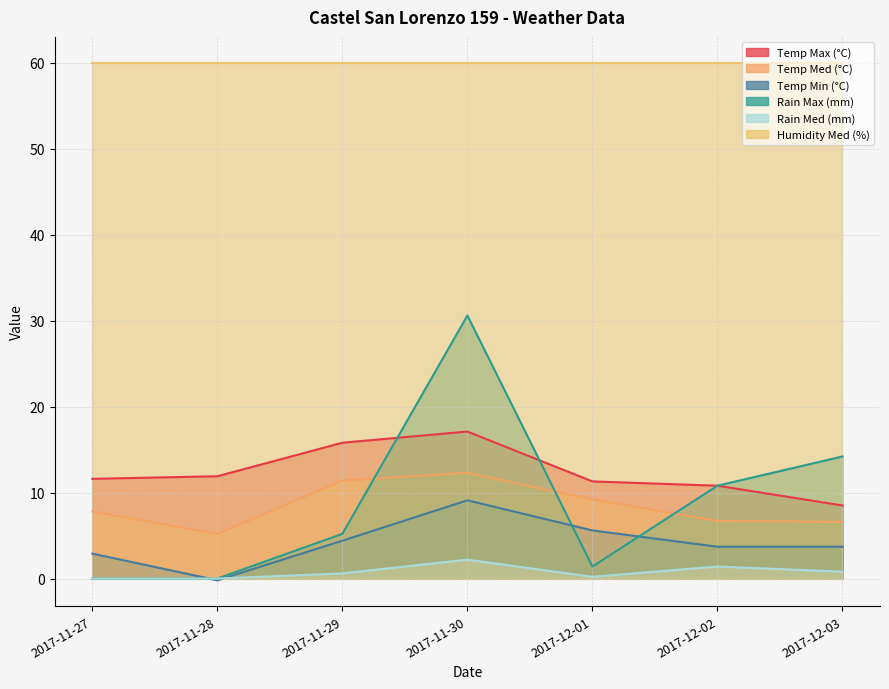

What is the minimum value shown in the chart?

-0.2